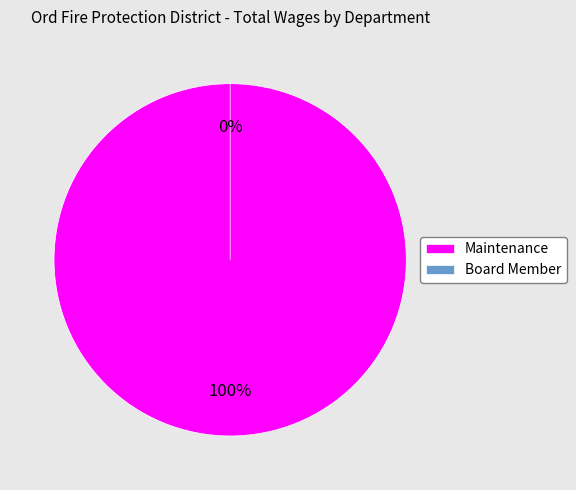

To the nearest percent, what is the combined percentage of Board Member and Maintenance?

100%